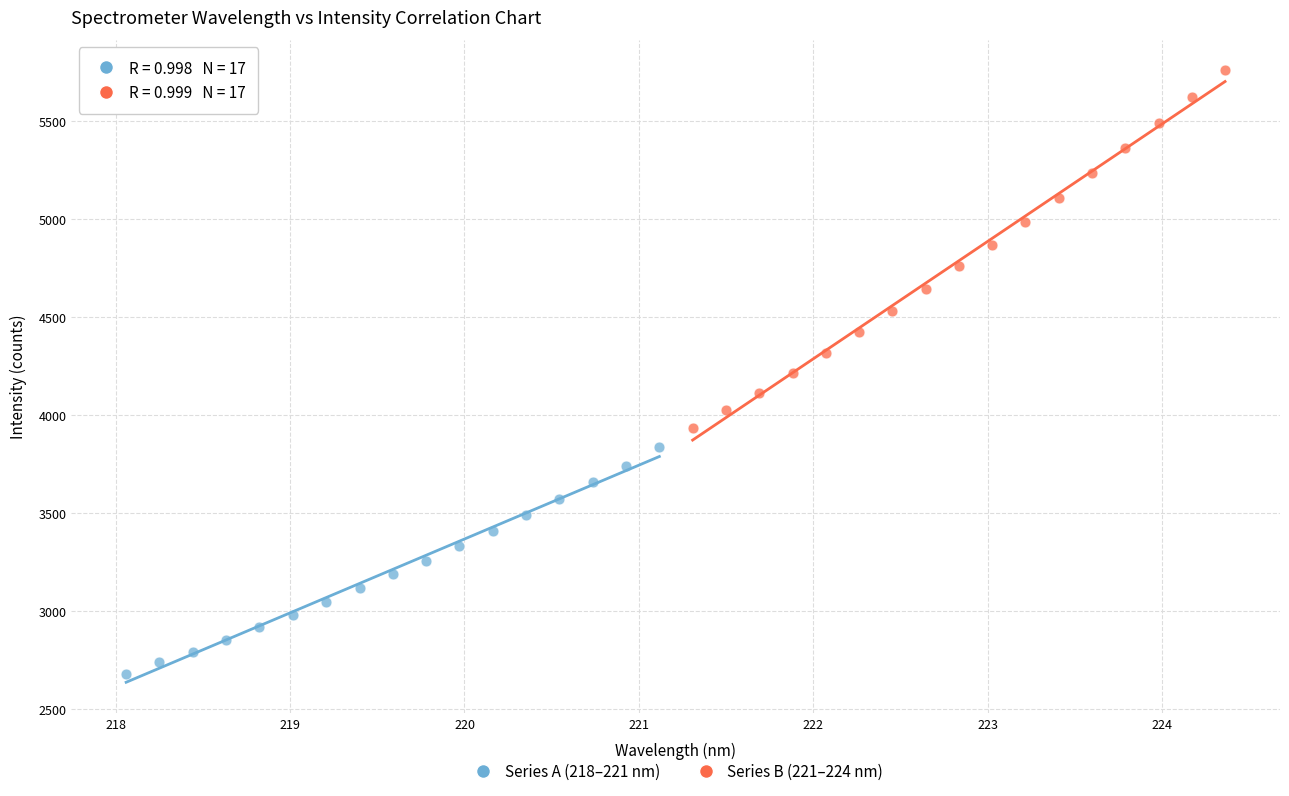

Which series contains the highest Y value?

Series B (221–224 nm)